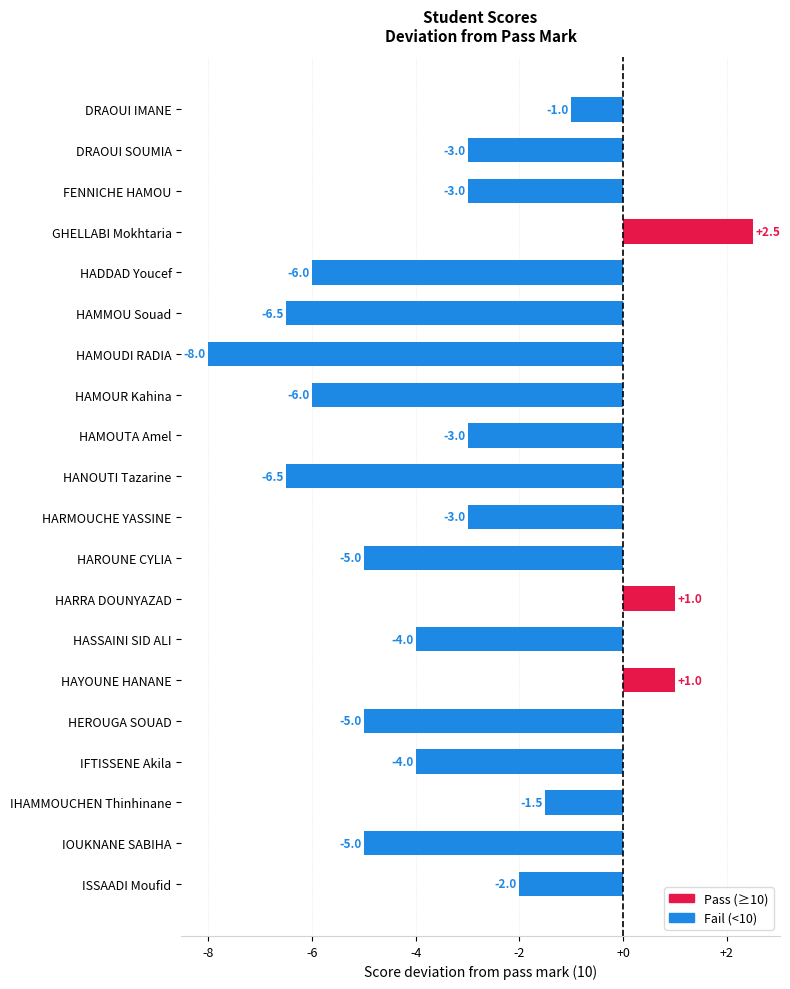

Count the number of data series in this chart.

1